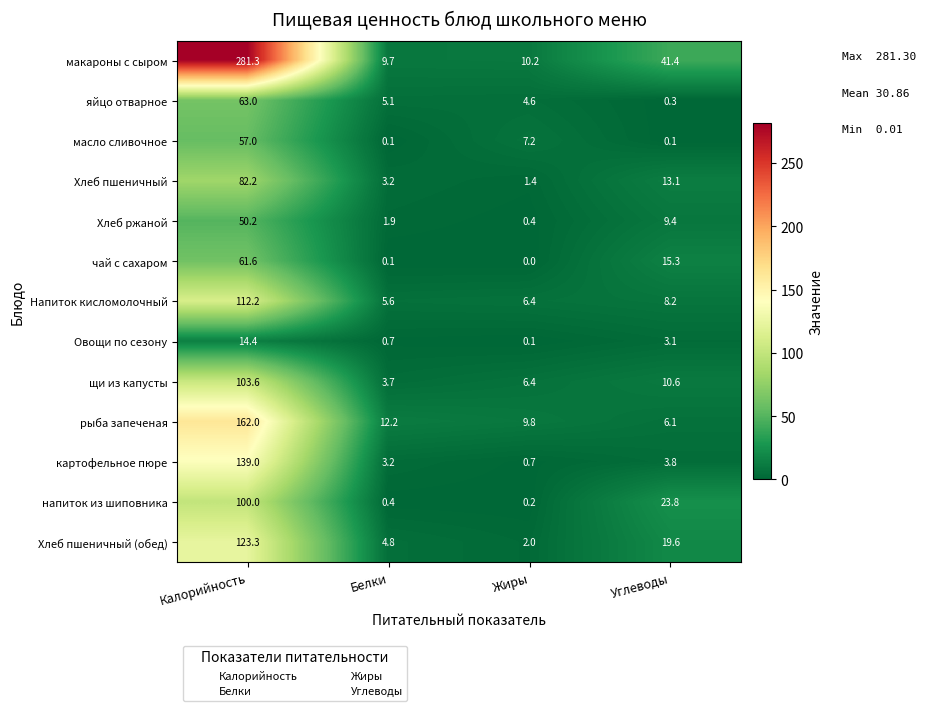

Which series has the largest range (max minus min)?

макароны с сыром